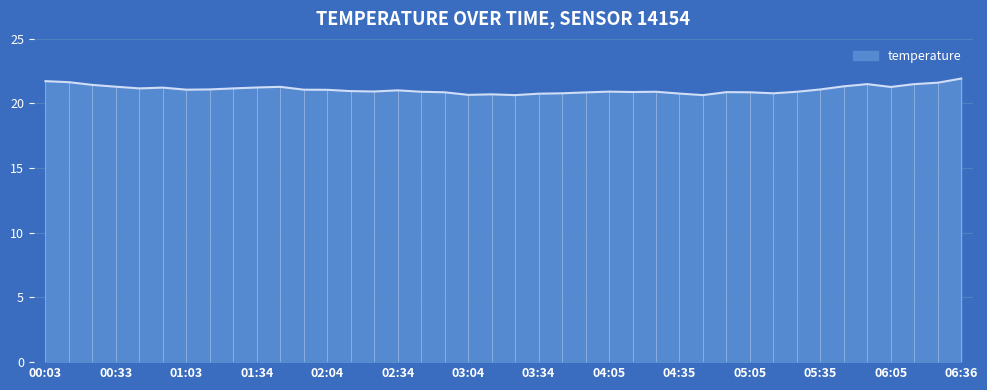

Which has a higher value, 04:25 or 05:55?

05:55